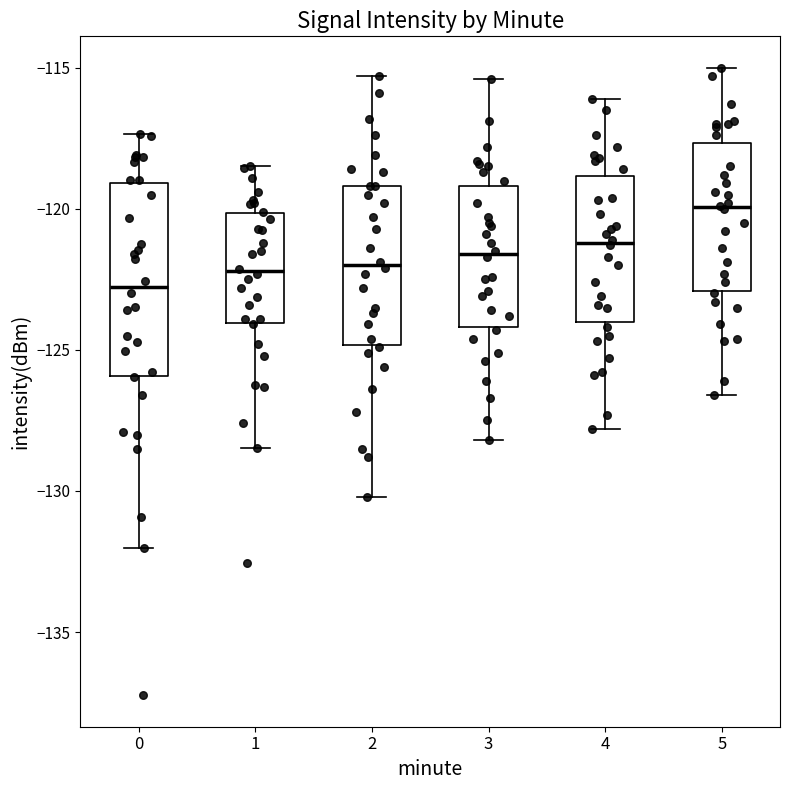

Reading left to right, transcribe this box plot: for each box, give where its median line is, the range the box spans, and where its two whiskers end, as read against the y-axis. The values are not printed on the chart, so give them approximately, as read against the axis.

0: median -123.0, box -126.0 to -119.0, whiskers -132.0 to -117.5
1: median -122.0, box -124.0 to -120.0, whiskers -128.5 to -118.5
2: median -122.0, box -125.0 to -119.0, whiskers -130.0 to -115.5
3: median -121.5, box -124.0 to -119.0, whiskers -128.0 to -115.5
4: median -121.0, box -124.0 to -119.0, whiskers -128.0 to -116.0
5: median -120.0, box -123.0 to -117.5, whiskers -126.5 to -115.0